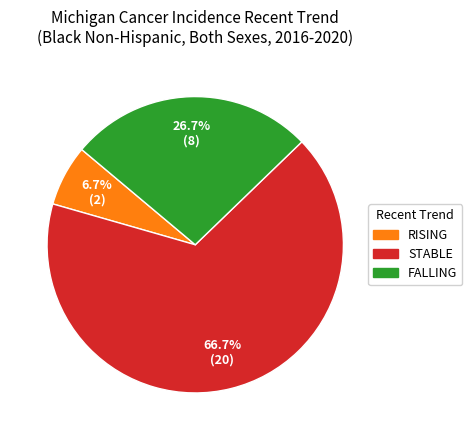

Is there any slice that represents more than half of the pie?

Yes